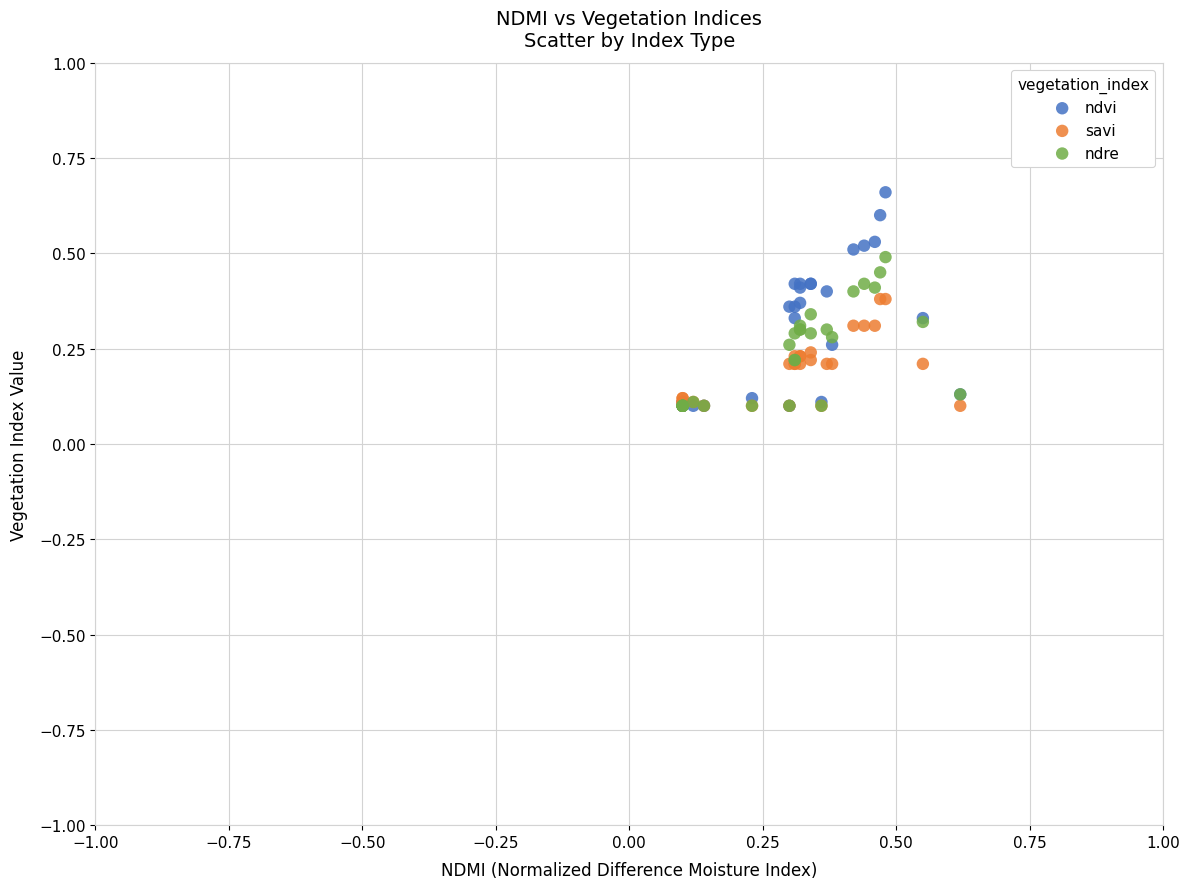

What are all the series names shown in the legend?

ndvi, savi, ndre